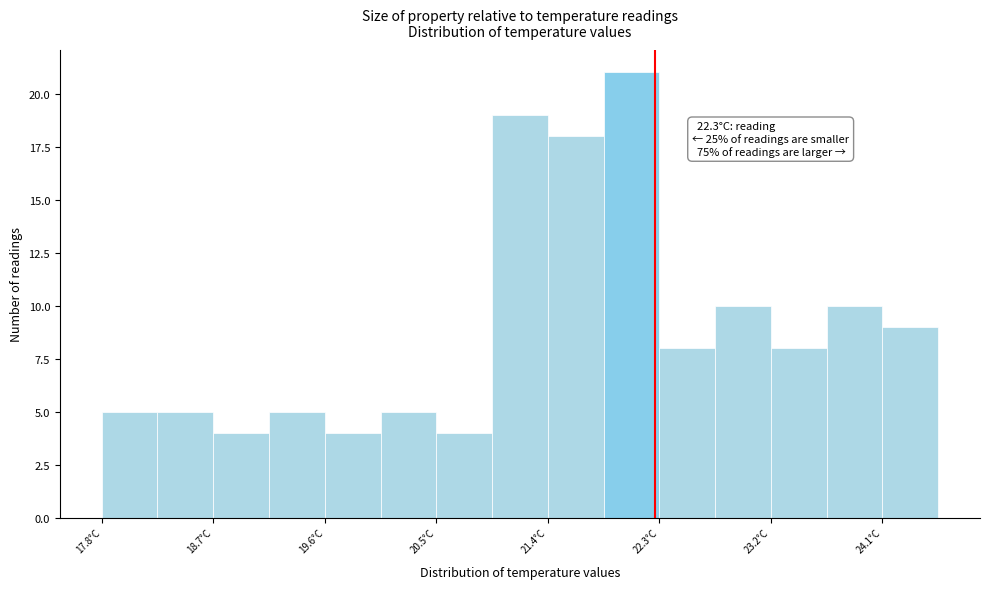

Over which range of the x-axis is the bar tallest?

21.9 to 22.3